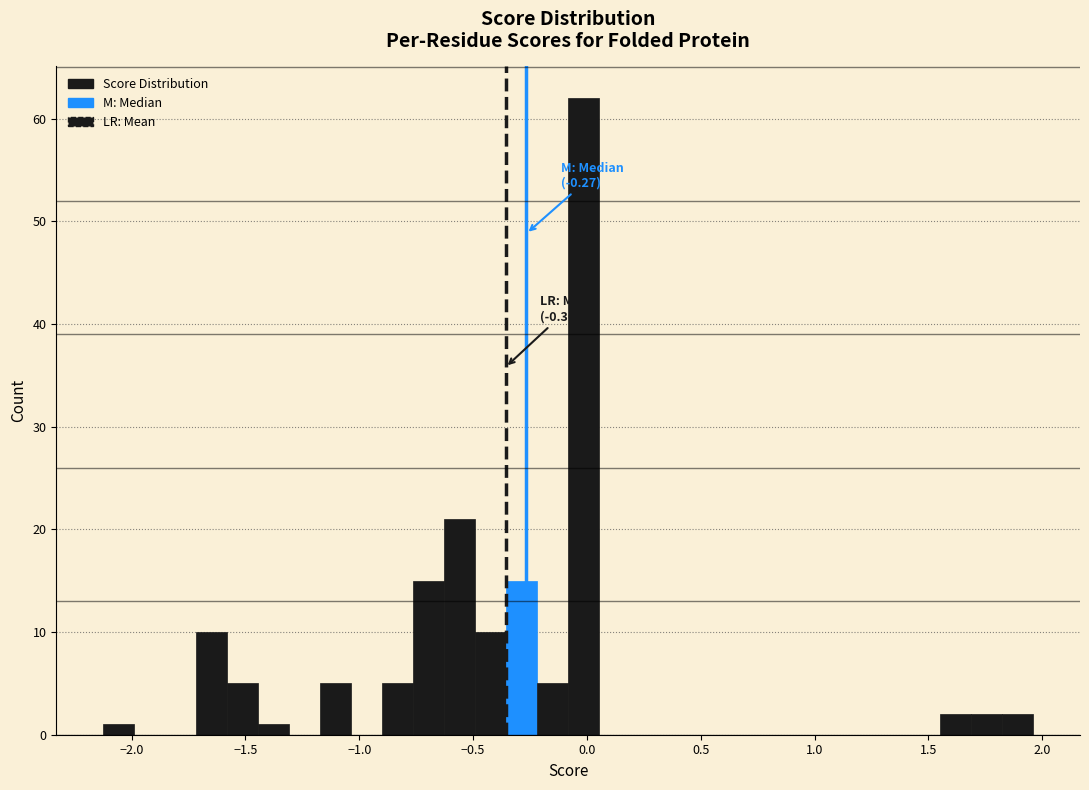

Around what value on the x-axis is the tallest bar? Give the approximate position of its centre, as read against the axis.

0.00